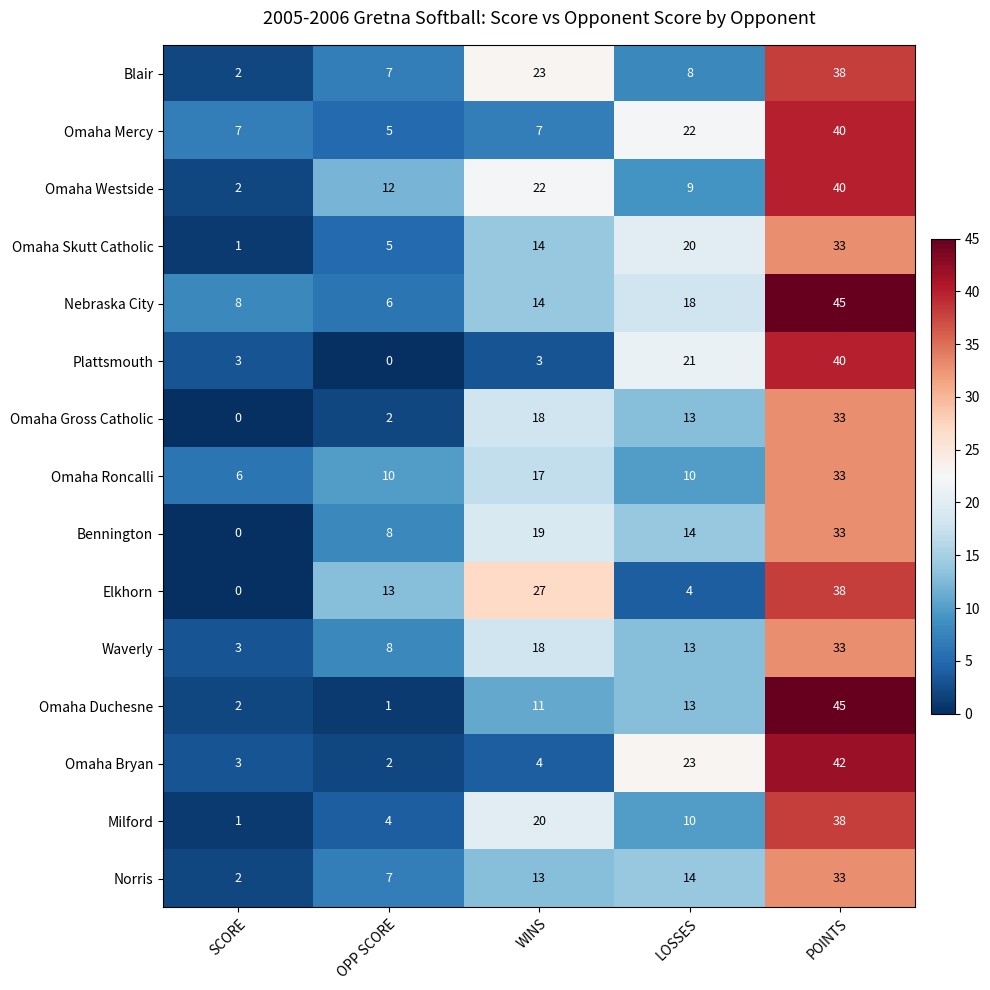

What is the greatest value displayed?

45